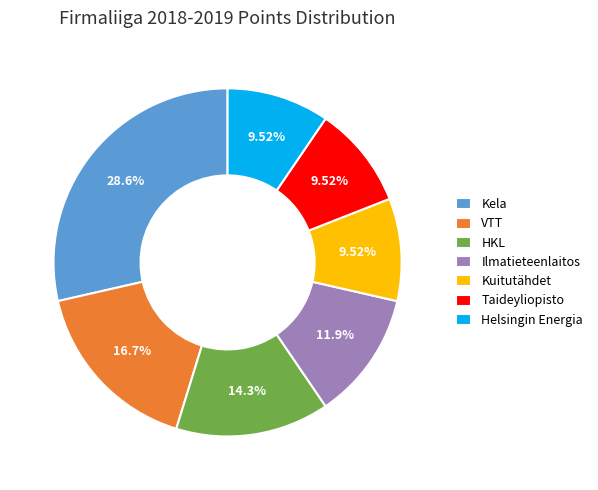

The Helsingin Energia slice represents 10% of the pie. True or false?

True